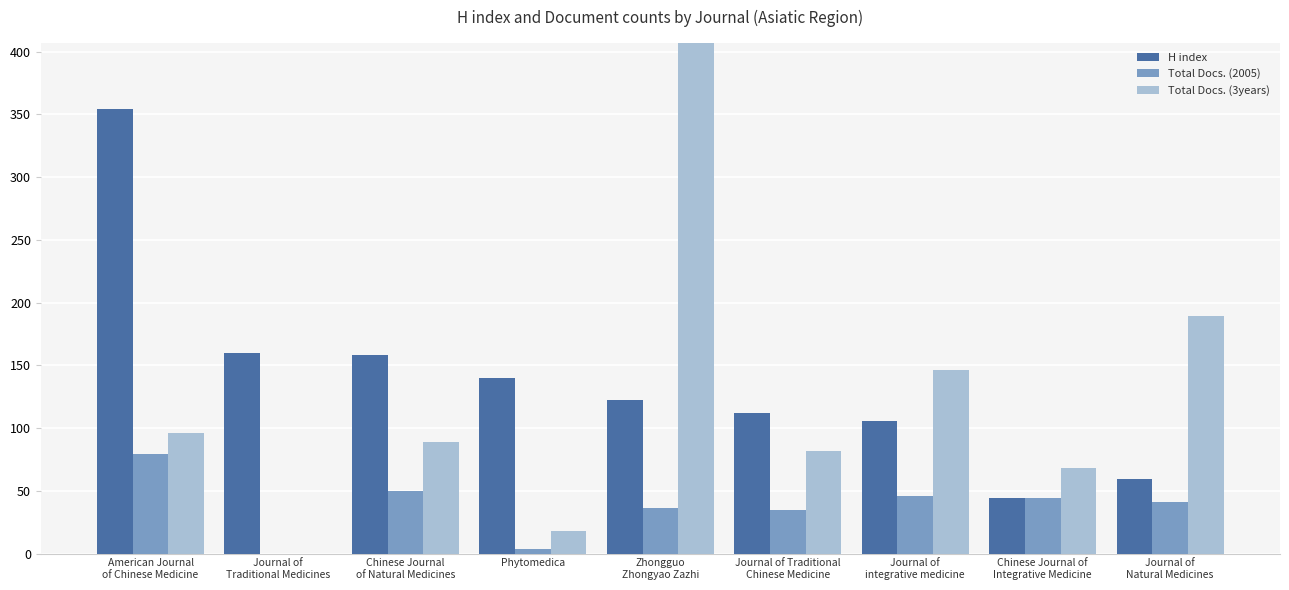

How many bars are there in total?

27